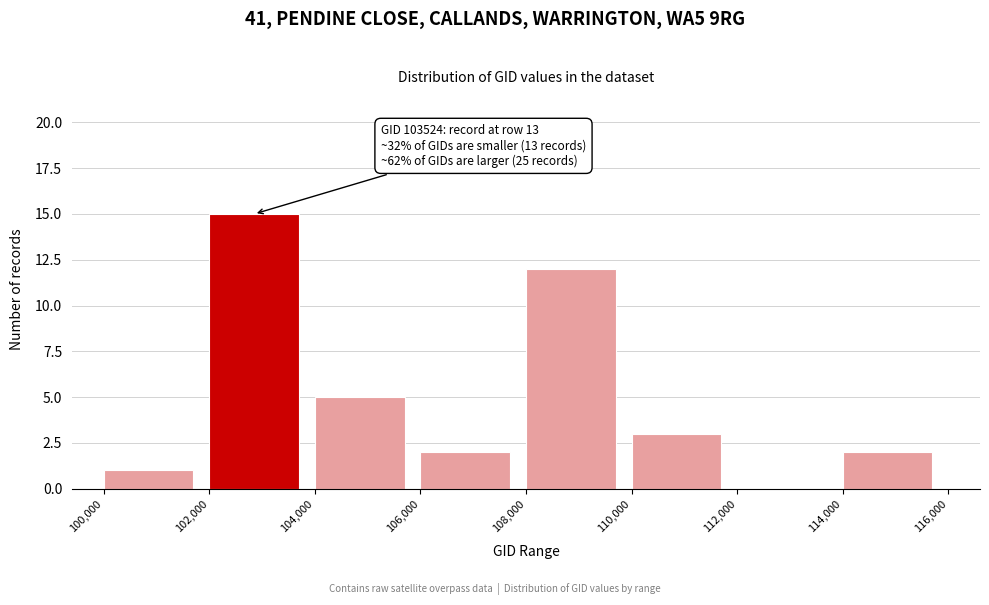

Over which range of the x-axis is the bar tallest?

102,000 to 104,000